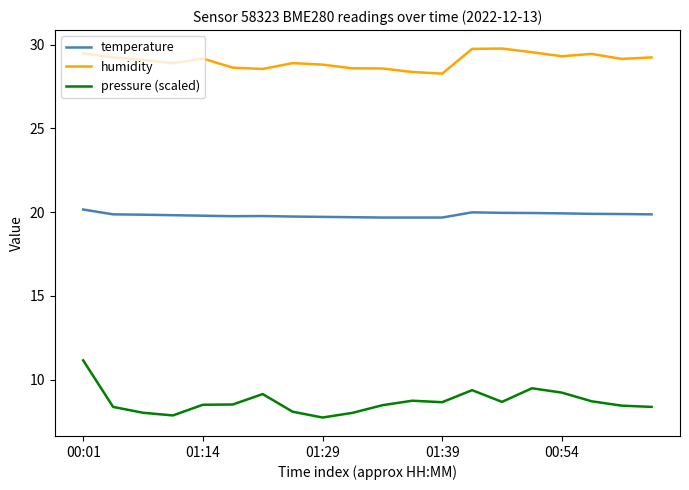

True or false: pressure (scaled) and temperature cross at least once.

False